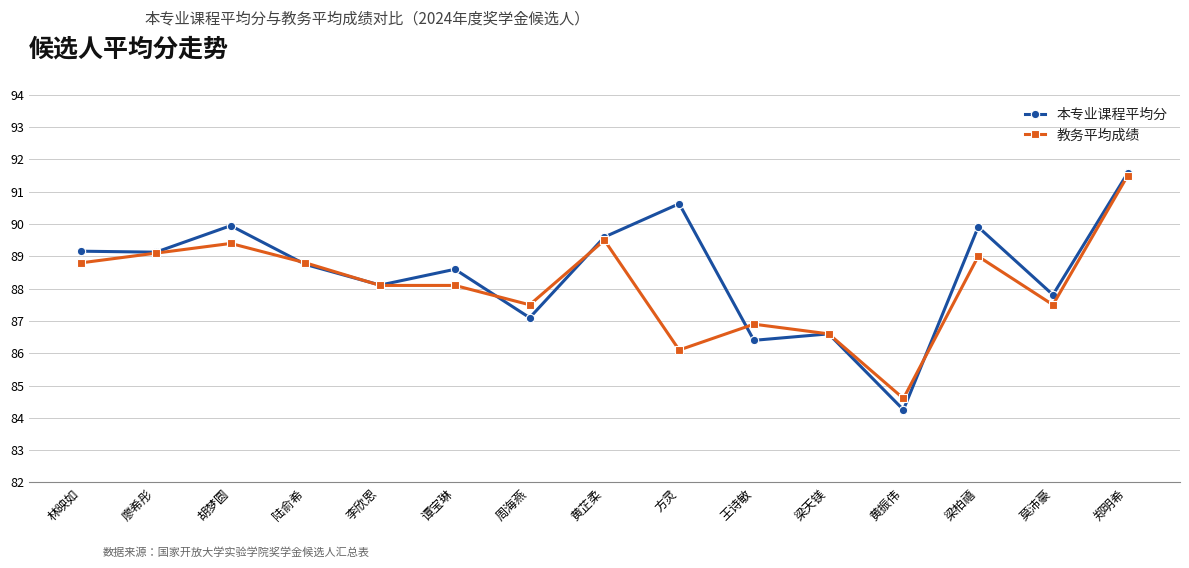

Where is the first local maximum for 本专业课程平均分?

胡梦圆